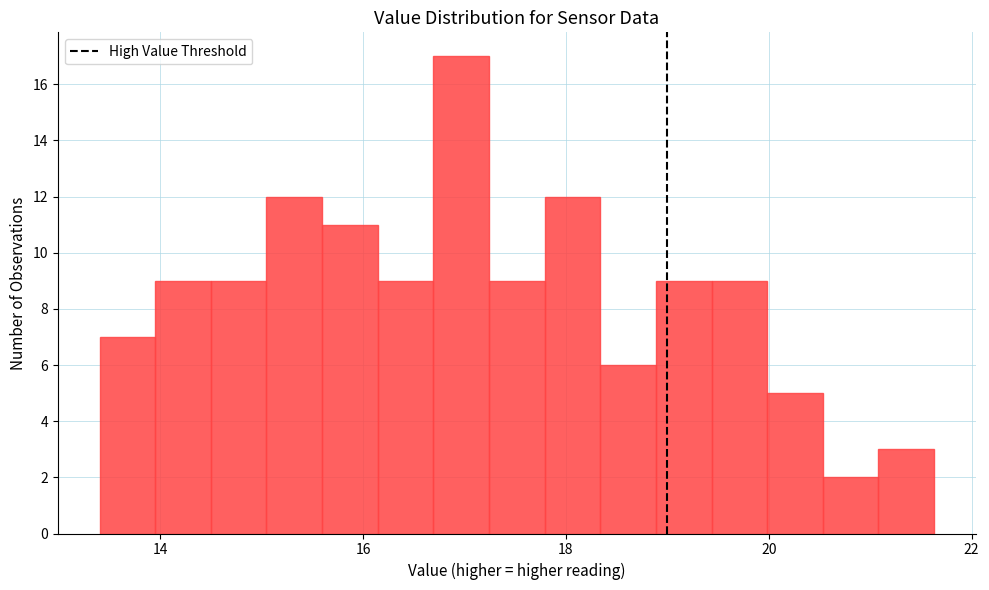

Around what value on the x-axis is the tallest bar? Give the approximate position of its centre, as read against the axis.

17.0